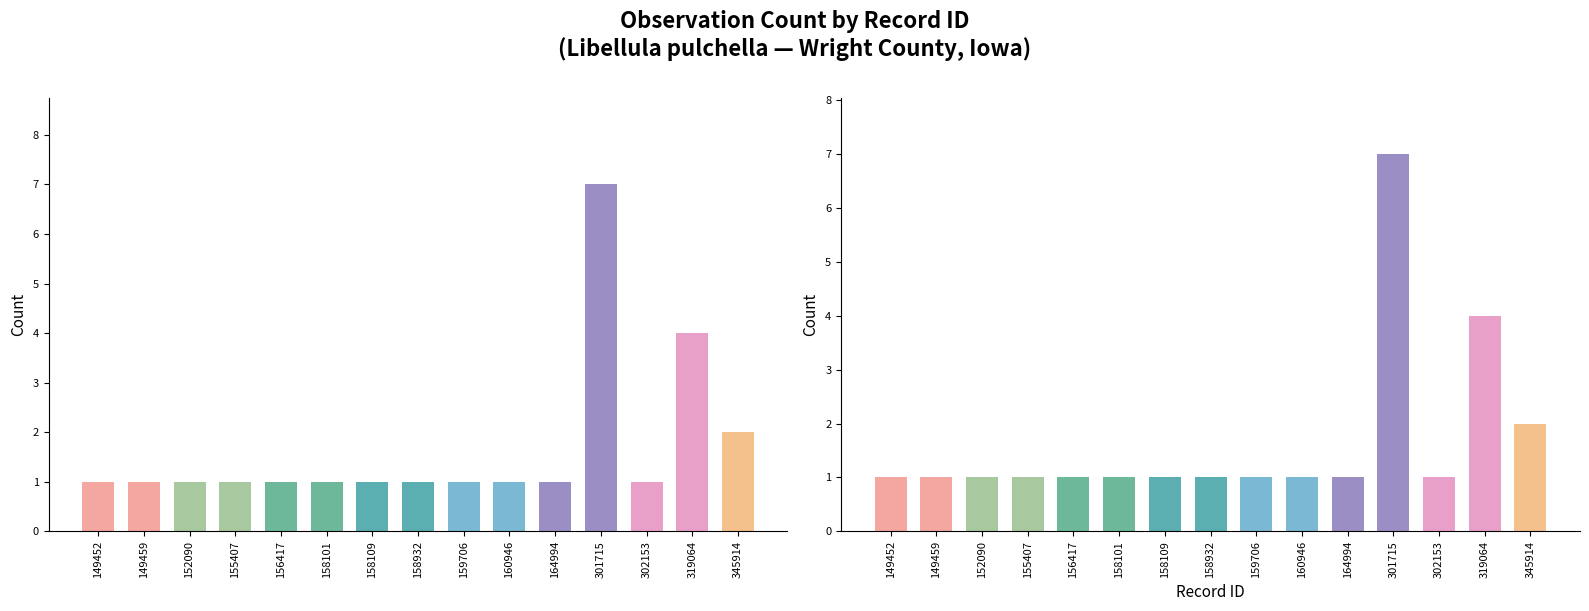

Which category has the highest value across all series?

301715